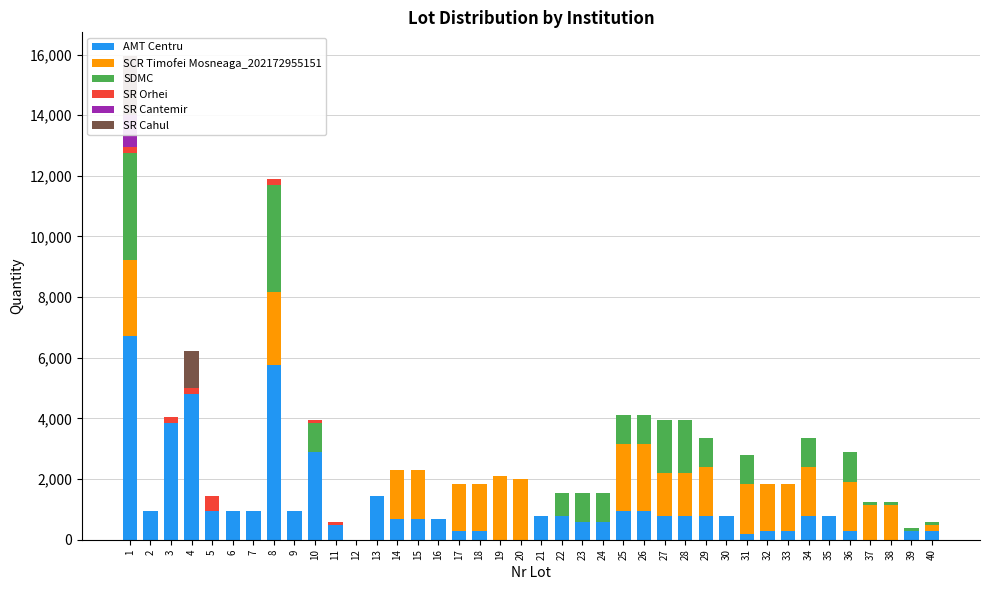

Reading right to left, extract all data points from this chart.

AMT Centru: 288	288	0	0	288	768	768	288	288	192	768	768	768	768	960	960	576	576	768	768	0	0	288	288	672	672	672	1440	0	480	2880	960	5760	960	960	960	4800	3840	960	6720
SCR Timofei Mosneaga_202172955151: 192	0	1152	1152	1632	0	1632	1536	1536	1632	0	1632	1440	1440	2208	2208	0	0	0	0	2016	2112	1536	1536	0	1632	1632	0	0	0	0	0	2400	0	0	0	0	0	0	2496
SDMC: 96	96	96	96	960	0	960	0	0	960	0	960	1728	1728	960	960	960	960	768	0	0	0	0	0	0	0	0	0	0	0	960	0	3552	0	0	0	0	0	0	3552
SR Orhei: 0	0	0	0	0	0	0	0	0	0	0	0	0	0	0	0	0	0	0	0	0	0	0	0	0	0	0	0	0	96	96	0	192	0	0	480	192	192	0	192
SR Cantemir: 0	0	0	0	0	0	0	0	0	0	0	0	0	0	0	0	0	0	0	0	0	0	0	0	0	0	0	0	0	0	0	0	0	0	0	0	0	0	0	1056
SR Cahul: 0	0	0	0	0	0	0	0	0	0	0	0	0	0	0	0	0	0	0	0	0	0	0	0	0	0	0	0	0	0	0	0	0	0	0	0	1248	0	0	1920